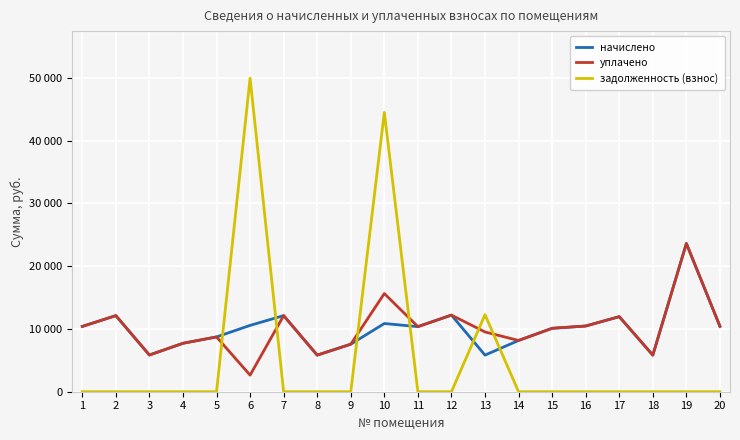

Which has a higher value, 16 or 1?

16